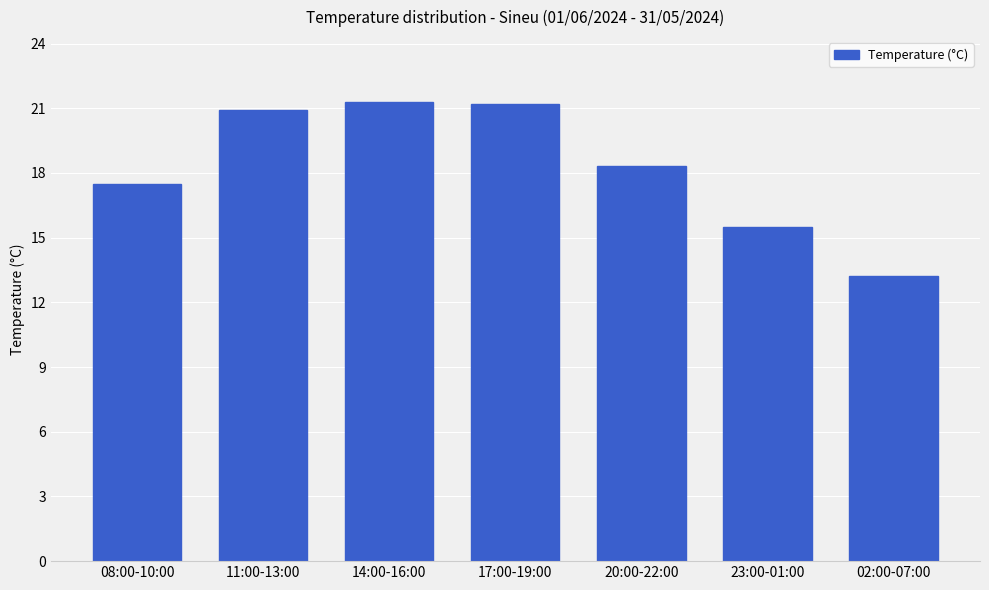

What is the approximate value at 20:00-22:00?

18.3